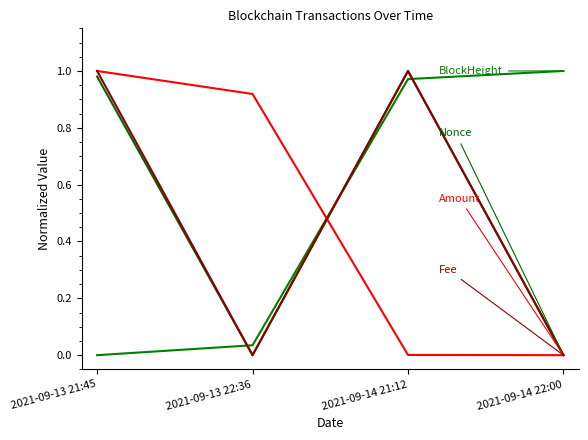

What is the spread (max minus min) of values at 2021-09-13 21:45?

1.0